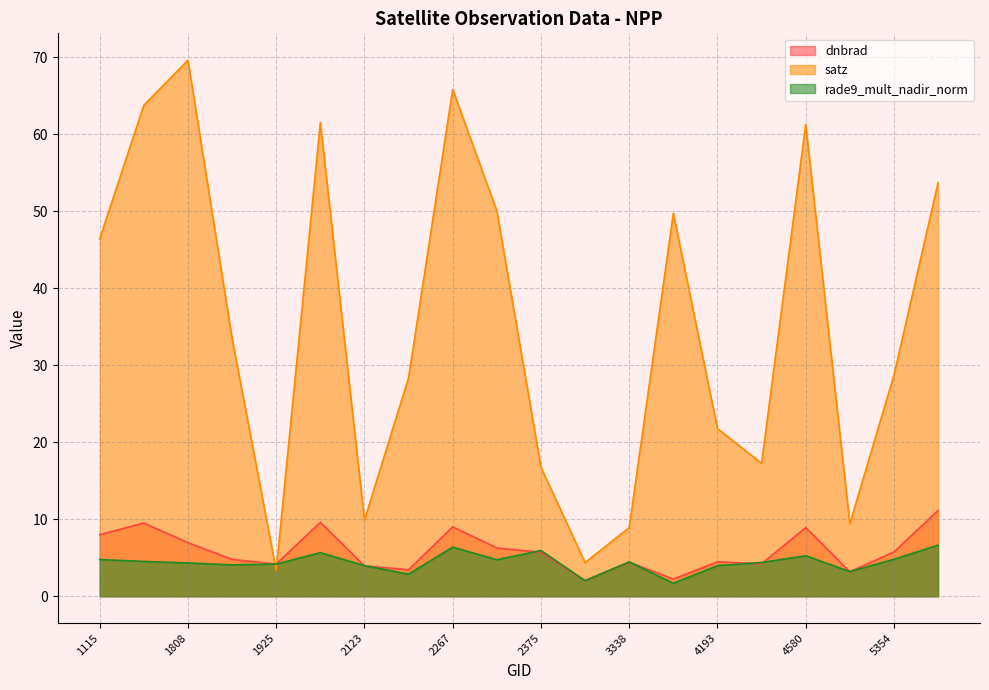

What is the difference between the highest and lowest values at 5354?

23.9